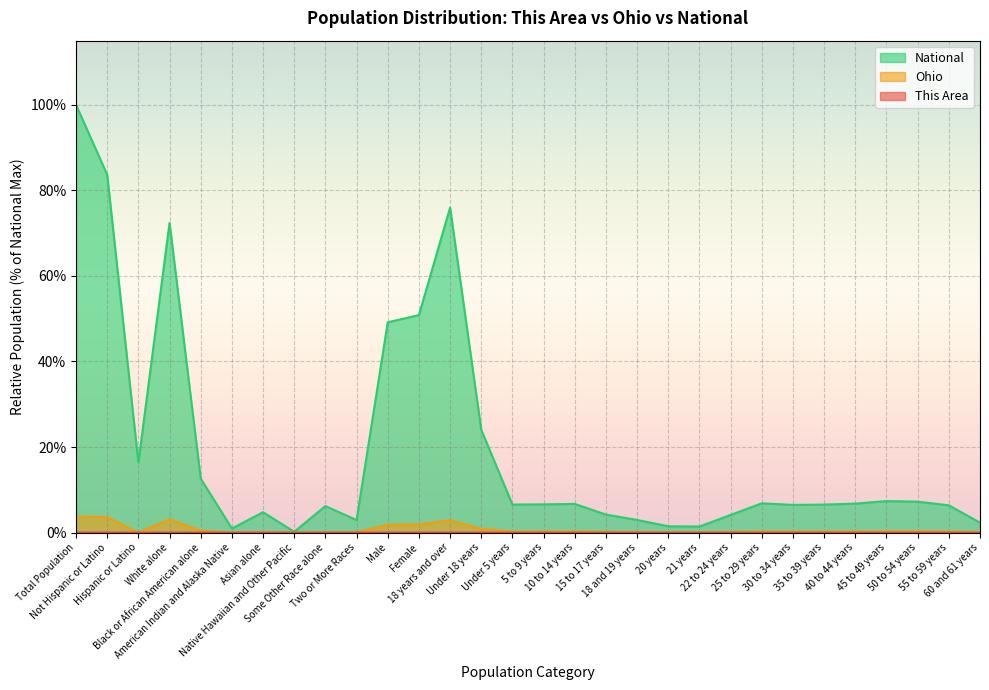

The value of National at Female is 50.8. True or false?

True